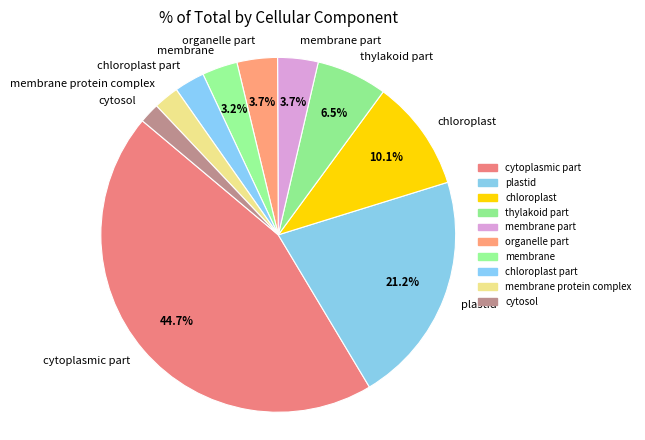

Does chloroplast part account for over 50% of the chart?

No